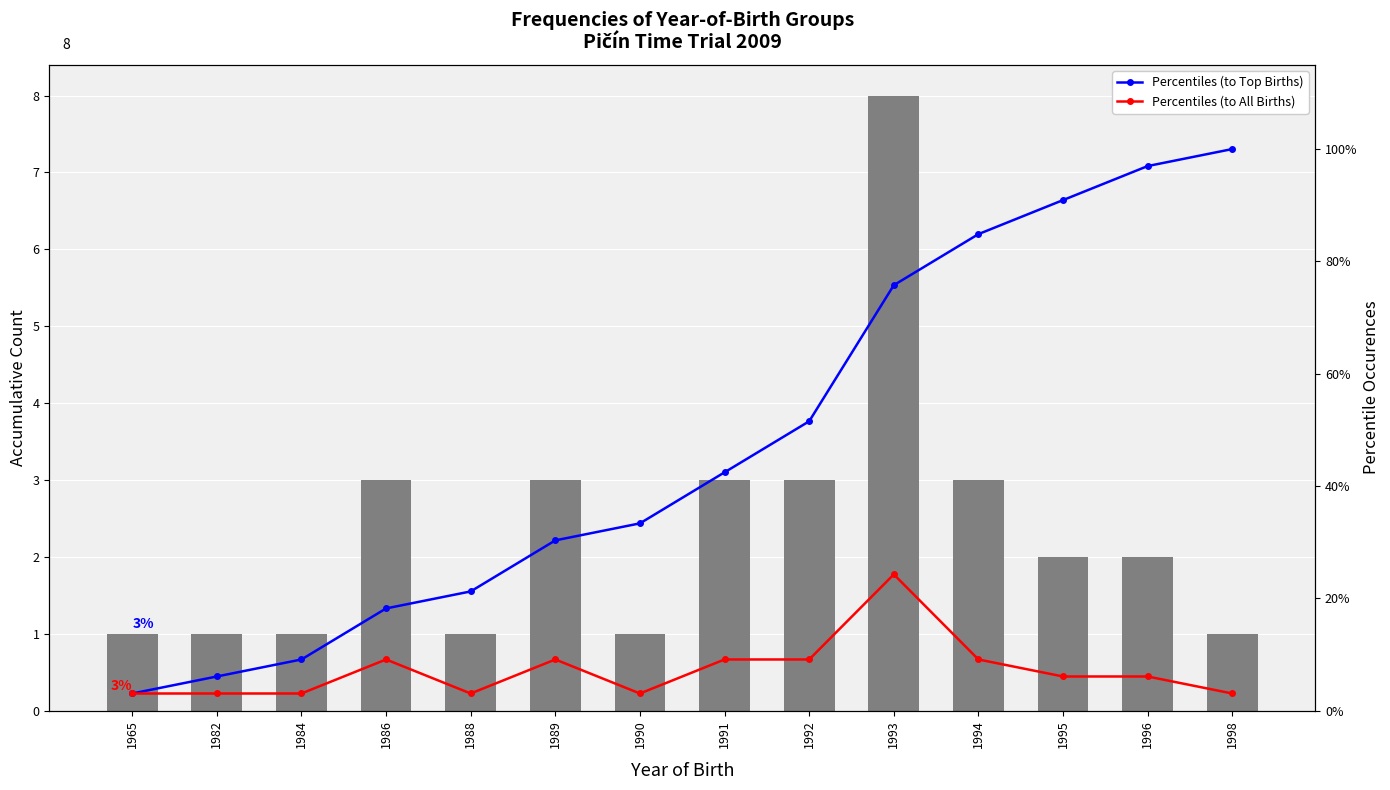

Between 1988 and 1992, which is larger?

1992